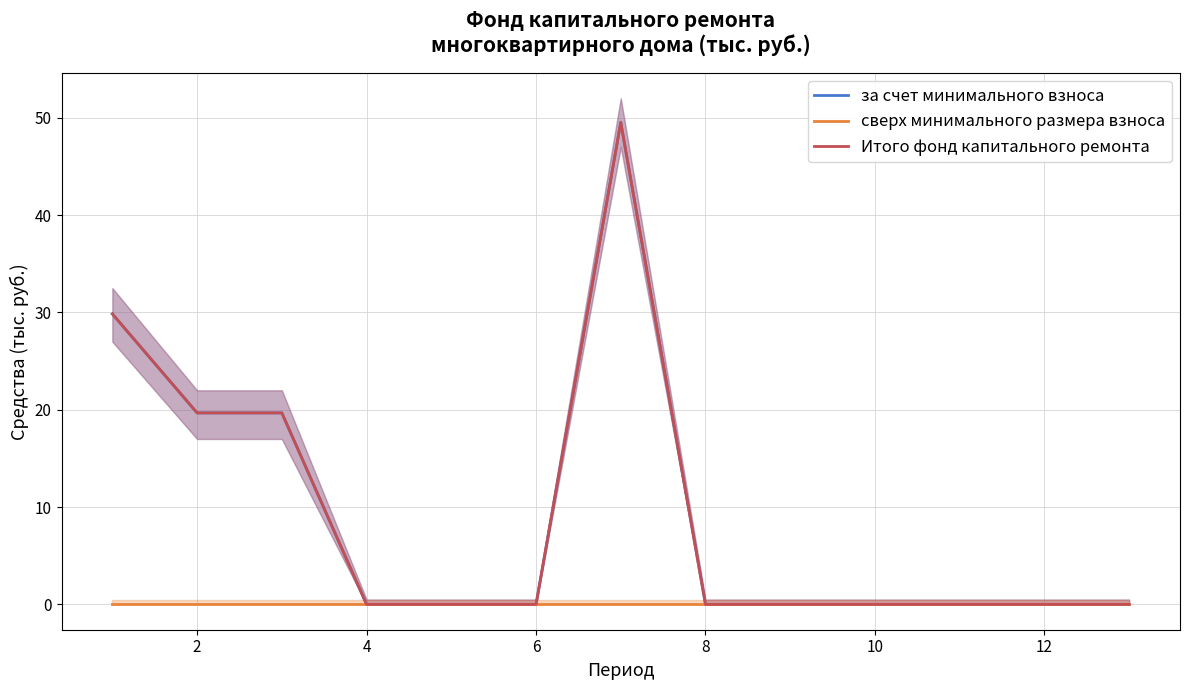

Reading right to left, transcribe all the data shown in this chart.

за счет минимального взноса: 0.0	0.0	0.0	0.0	0.0	0.0	49.5	0.0	0.0	0.0	19.7	19.7	29.9
сверх минимального размера взноса: 0.0	0.0	0.0	0.0	0.0	0.0	0.0	0.0	0.0	0.0	0.0	0.0	0.0
Итого фонд капитального ремонта: 0.0	0.0	0.0	0.0	0.0	0.0	49.5	0.0	0.0	0.0	19.7	19.7	29.9